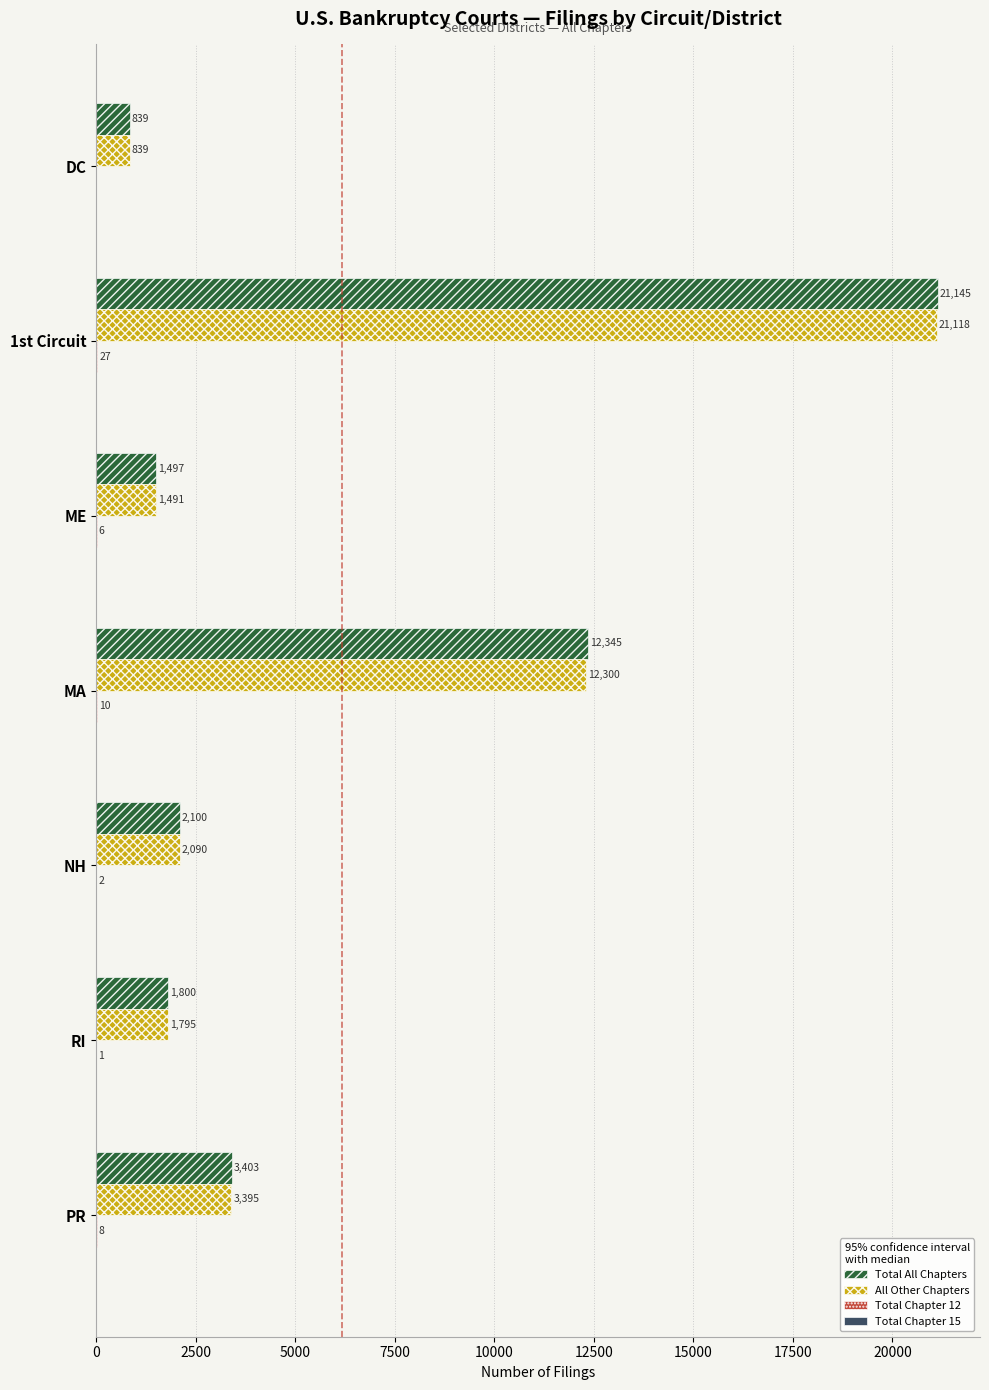

Which series has the widest spread of values?

Total All Chapters